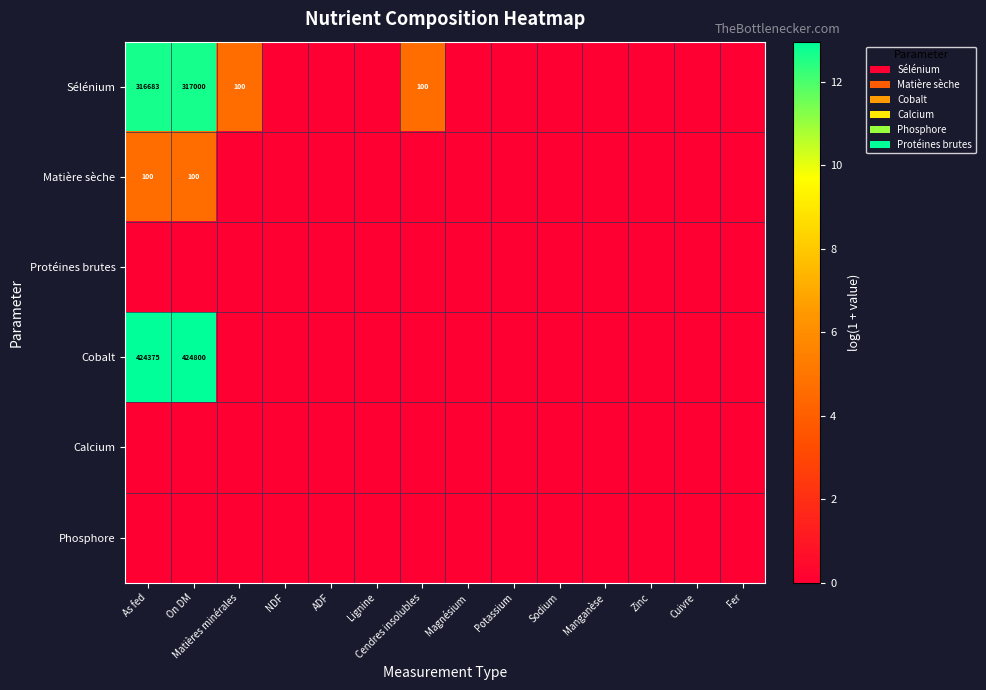

What is the highest value of the Cobalt series?

13.0